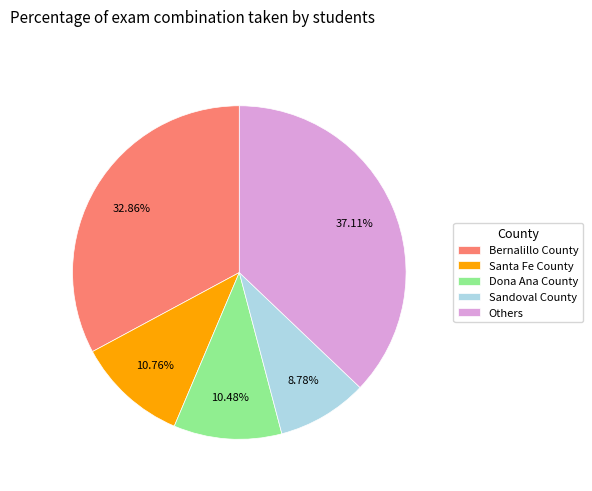

How many segments does this pie chart have?

5